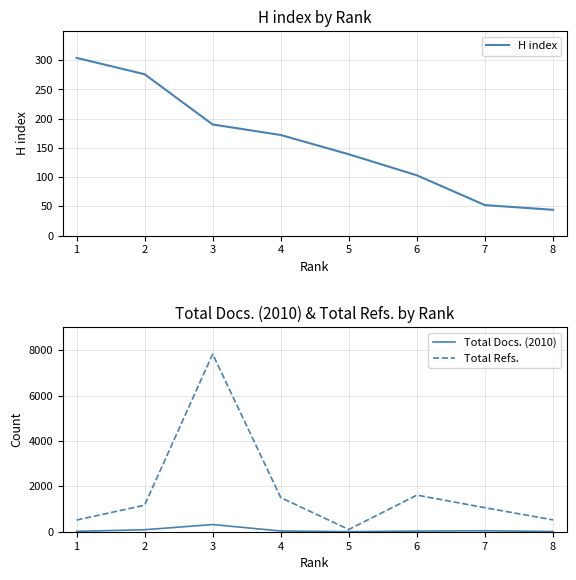

What is the approximate value of Total Refs. at 2, to the nearest 50?

1150